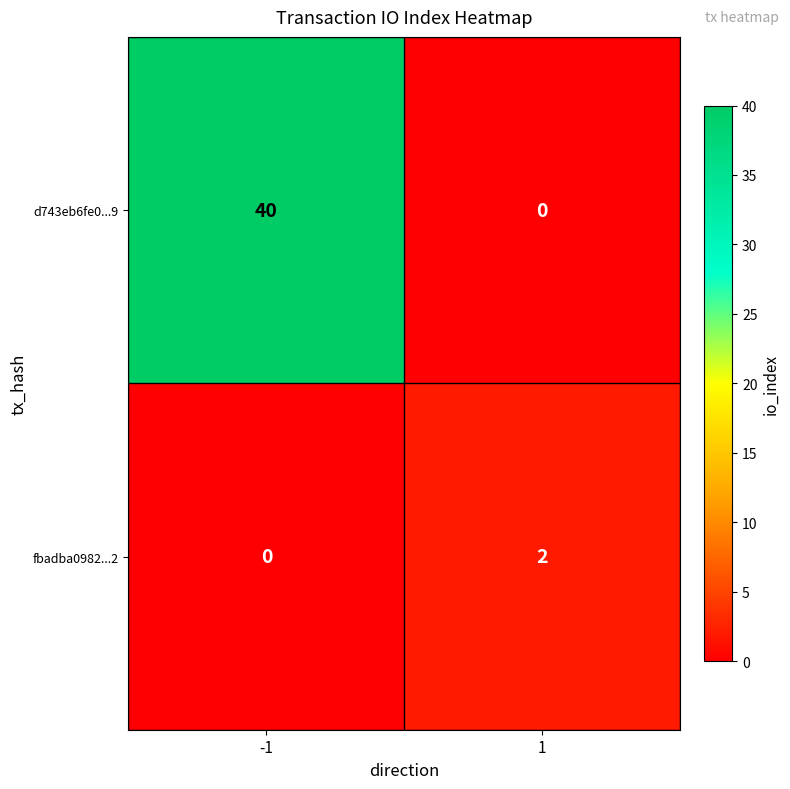

At 1, list the series in order from largest to smallest.

fbadba0982...2, d743eb6fe0...9